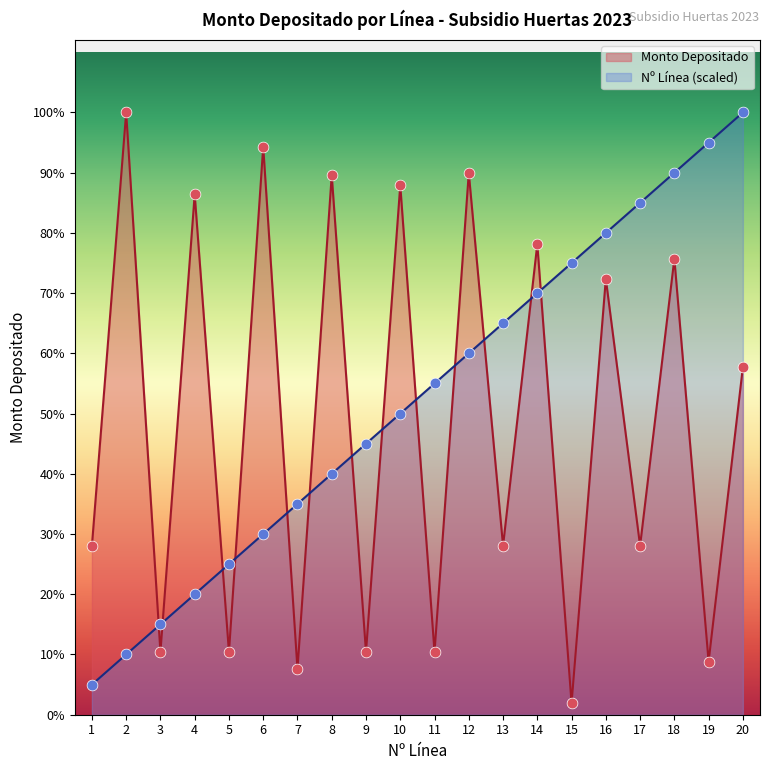

Is the value of Monto Depositado at 4 greater than the value of Nº Línea at 12?

Yes